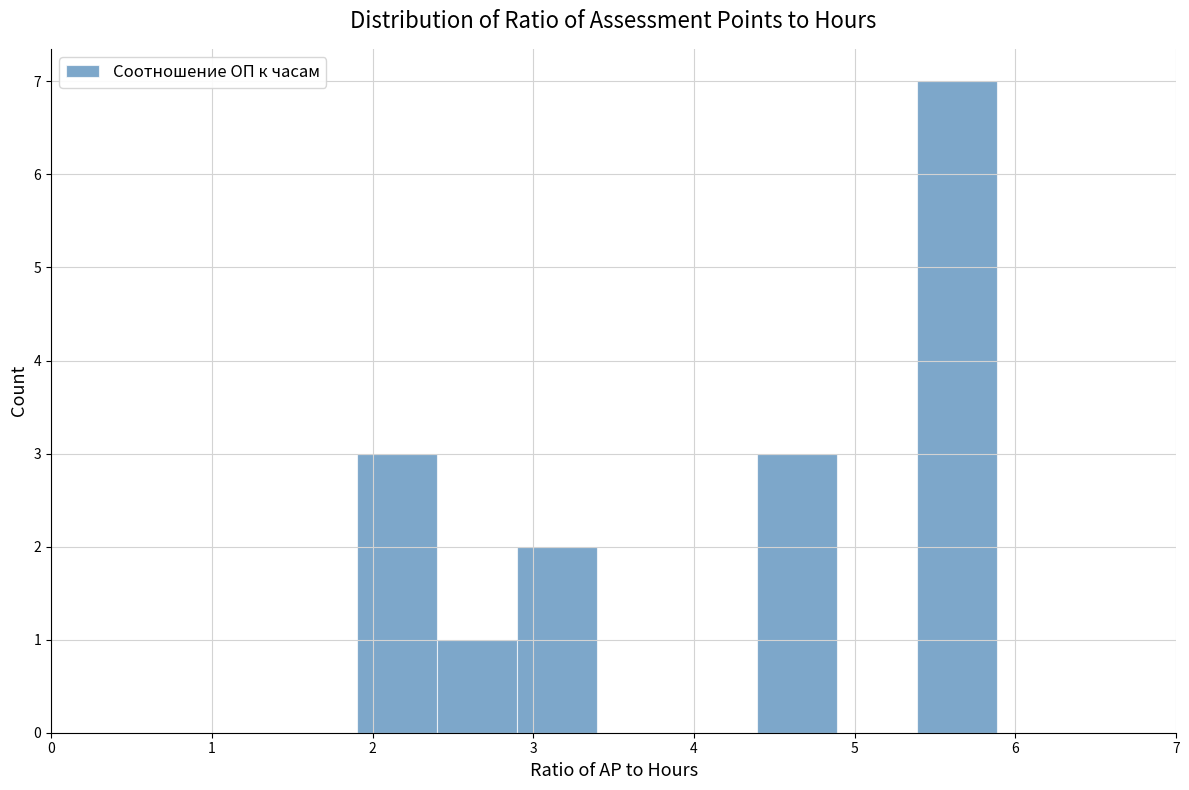

Reading left to right, list every bar in this chart as the range it spans on the x-axis followed by its height. Neither the bar edges nor the heights are printed on the chart, so give them approximately, as read against the axes.

1.9 to 2.4: 3
2.4 to 2.9: 1
2.9 to 3.4: 2
3.4 to 3.9: 0
3.9 to 4.4: 0
4.4 to 4.9: 3
4.9 to 5.4: 0
5.4 to 5.9: 7